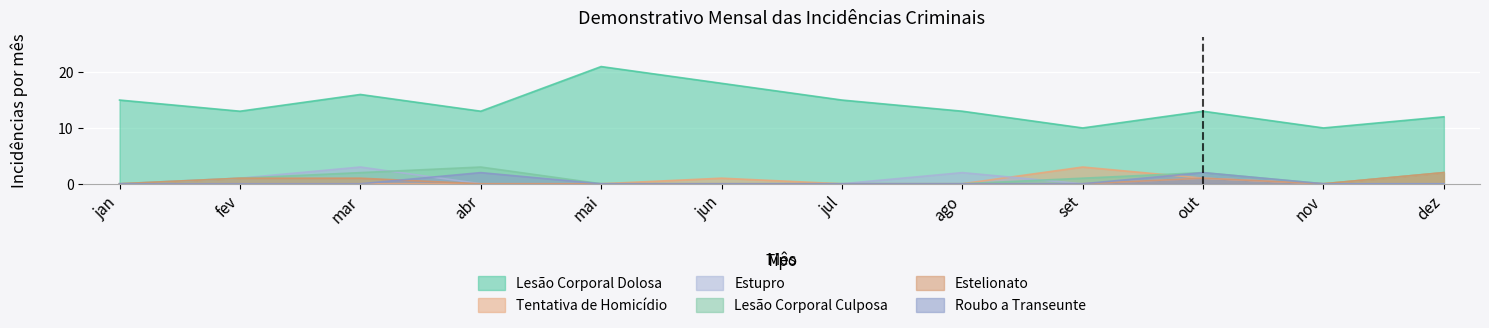

What is the difference between the maximum and minimum values in the Lesão Corporal Dolosa series?

11